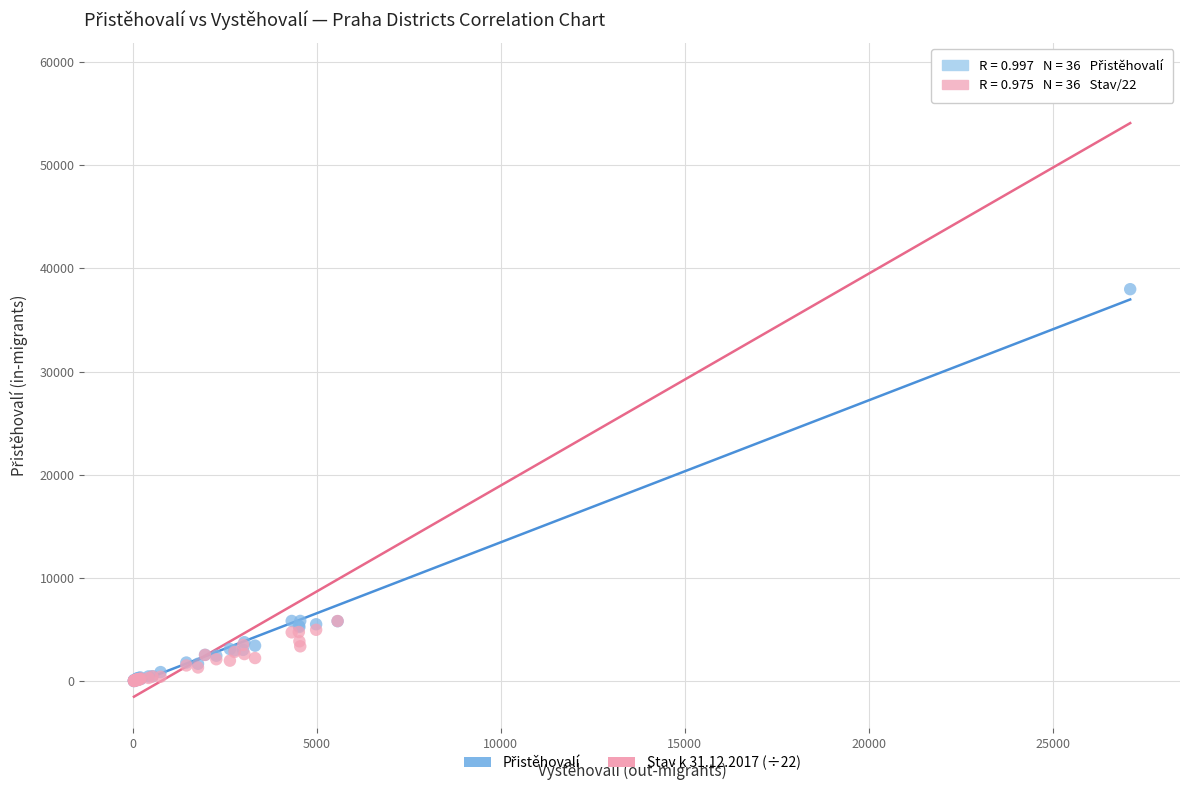

Which series has the largest Y range (max minus min)?

Stav k 31.12.2017 (÷22)